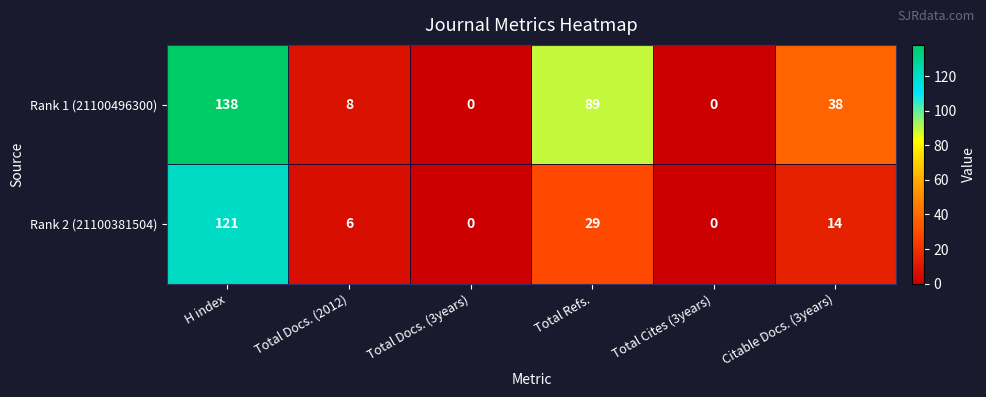

What is the spread (max minus min) of values at Total Docs. (2012)?

2